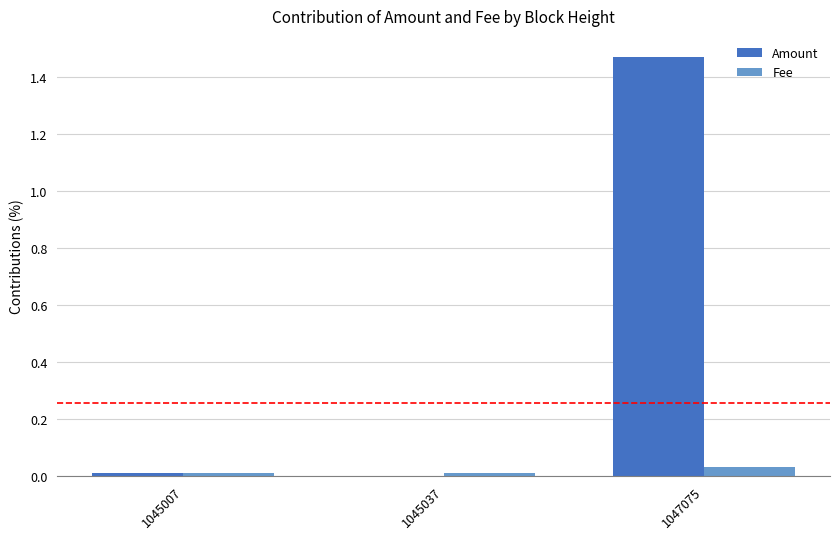

At which category is the sum across all series the highest?

1047075